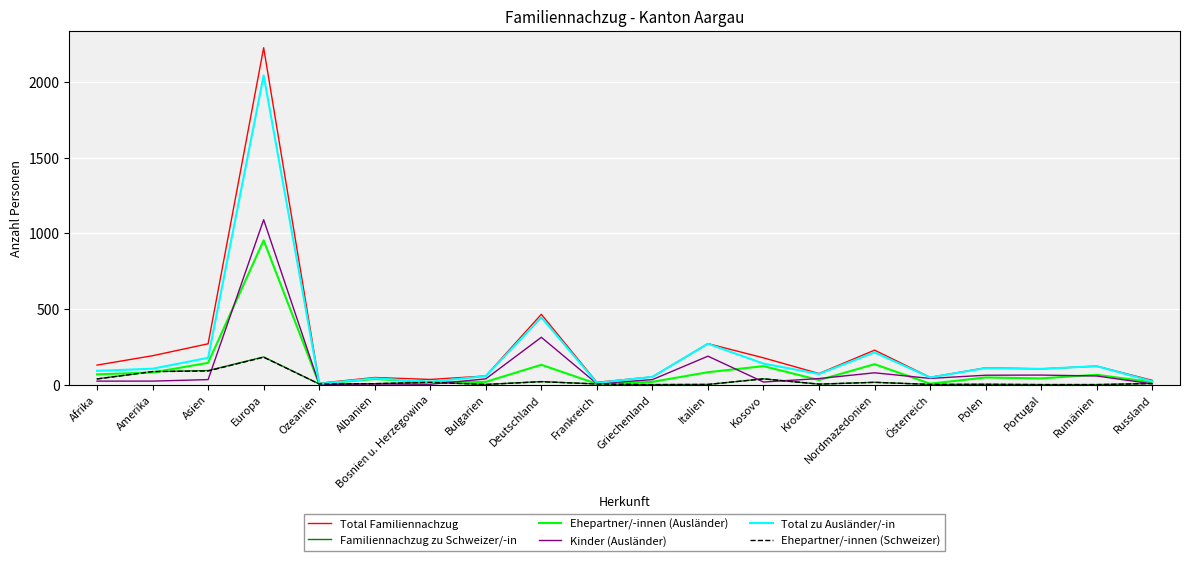

Between Afrika and Deutschland, which series saw the biggest shift?

Total zu Ausländer/-in